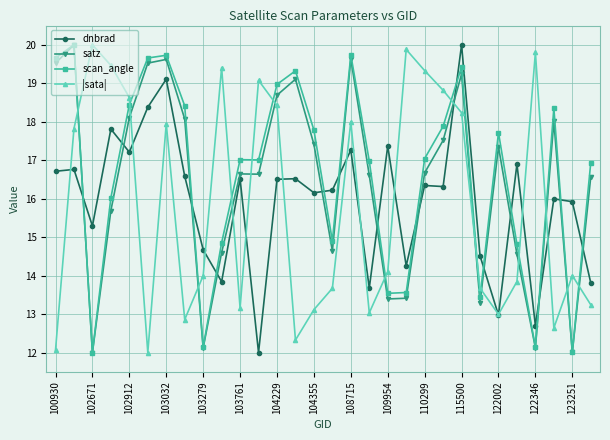

What is the lowest value of the scan_angle series?

12.0